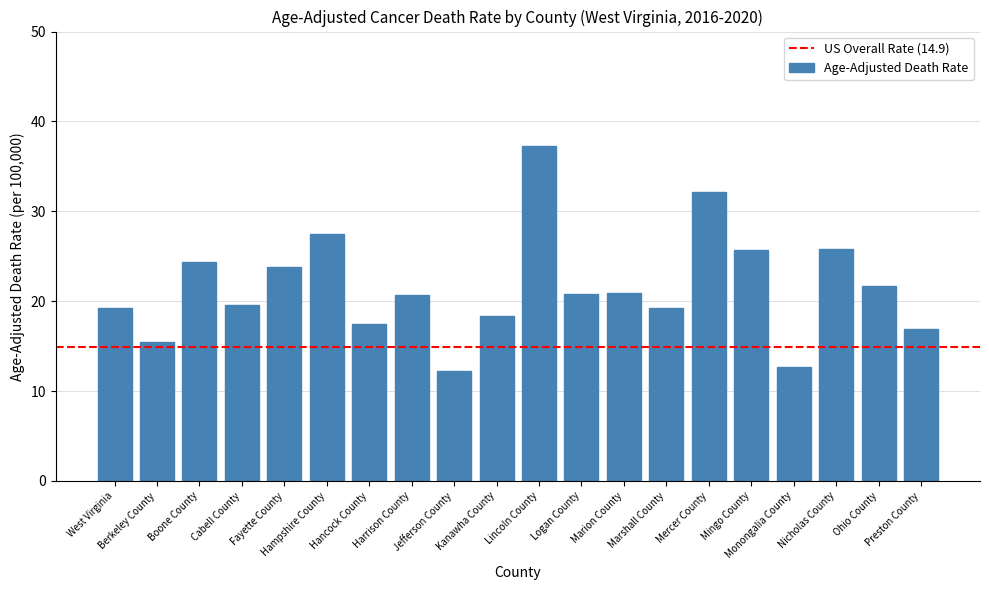

What is the difference between the second highest and second lowest values?

19.4